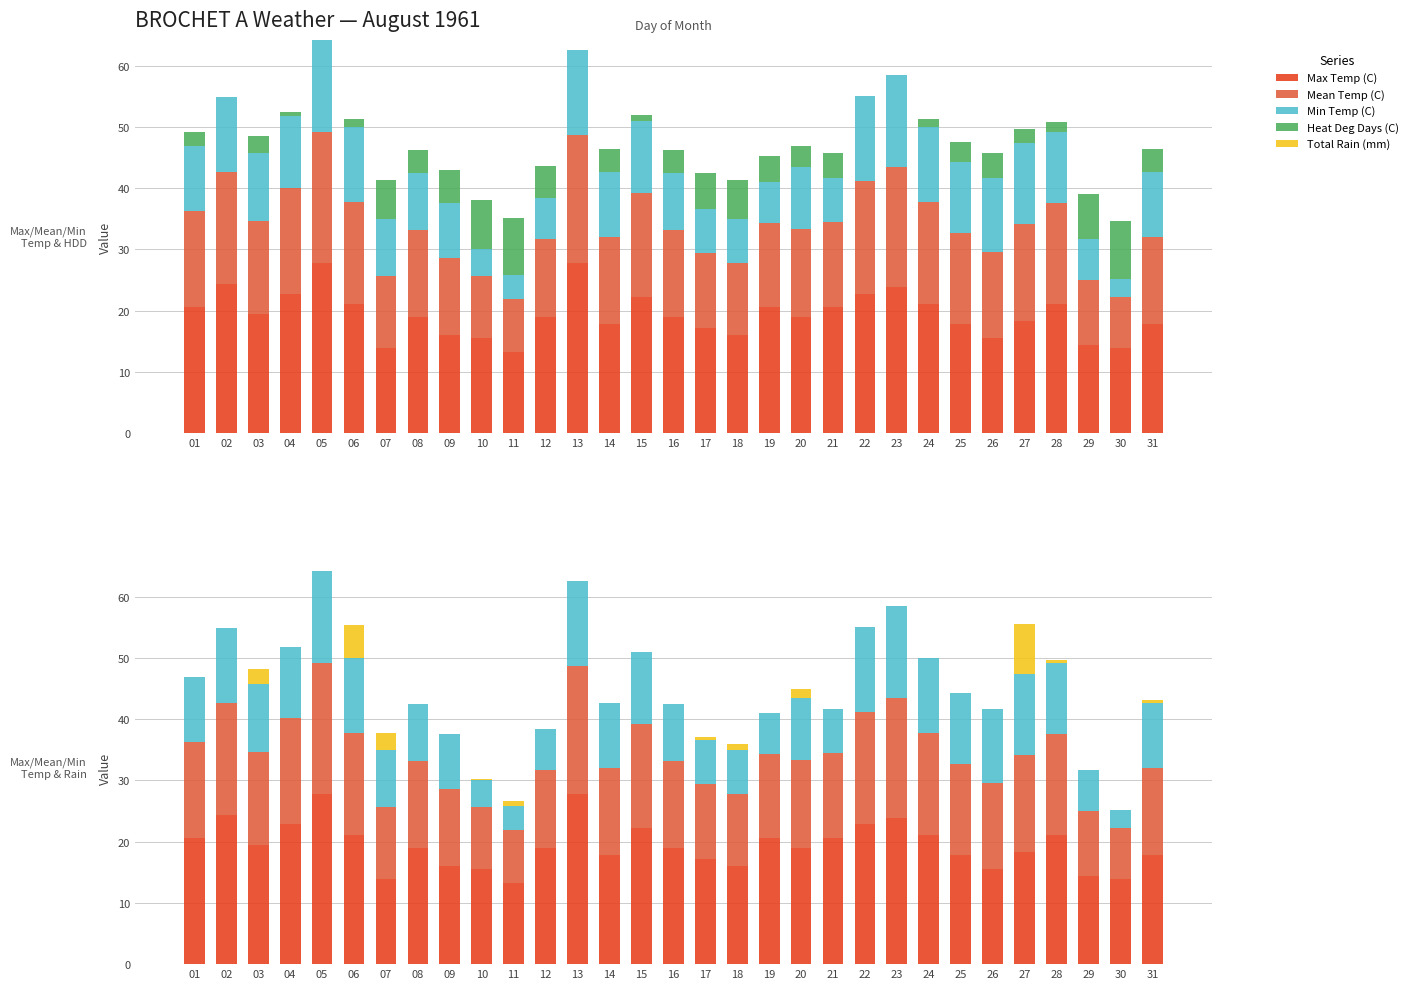

How many data points in Max Temp (C) are less than 18?

12